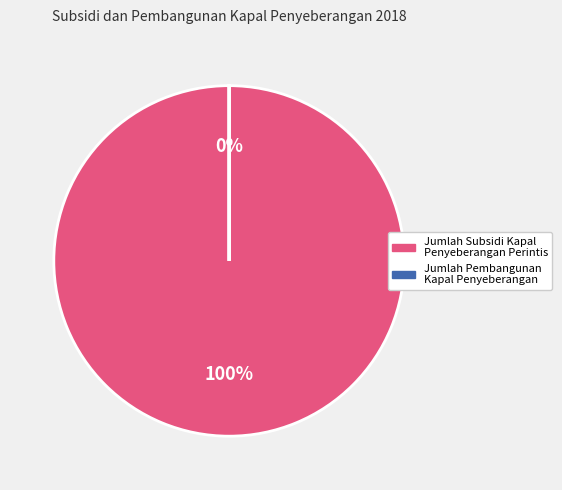

Count the number of slices in the pie.

2